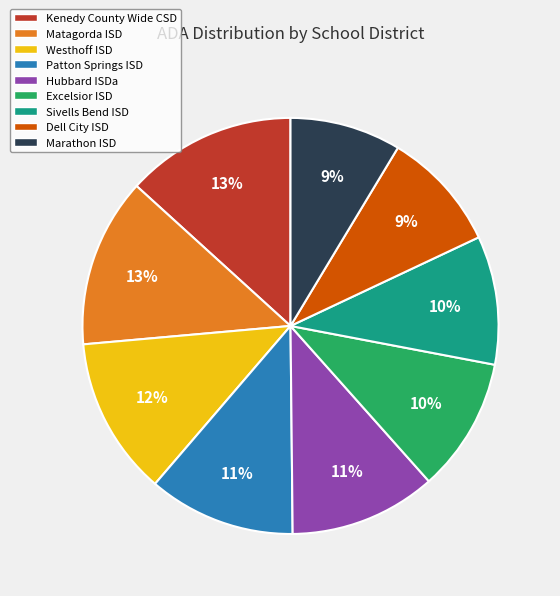

Between Dell City ISD and Kenedy County Wide CSD, which is larger?

Kenedy County Wide CSD